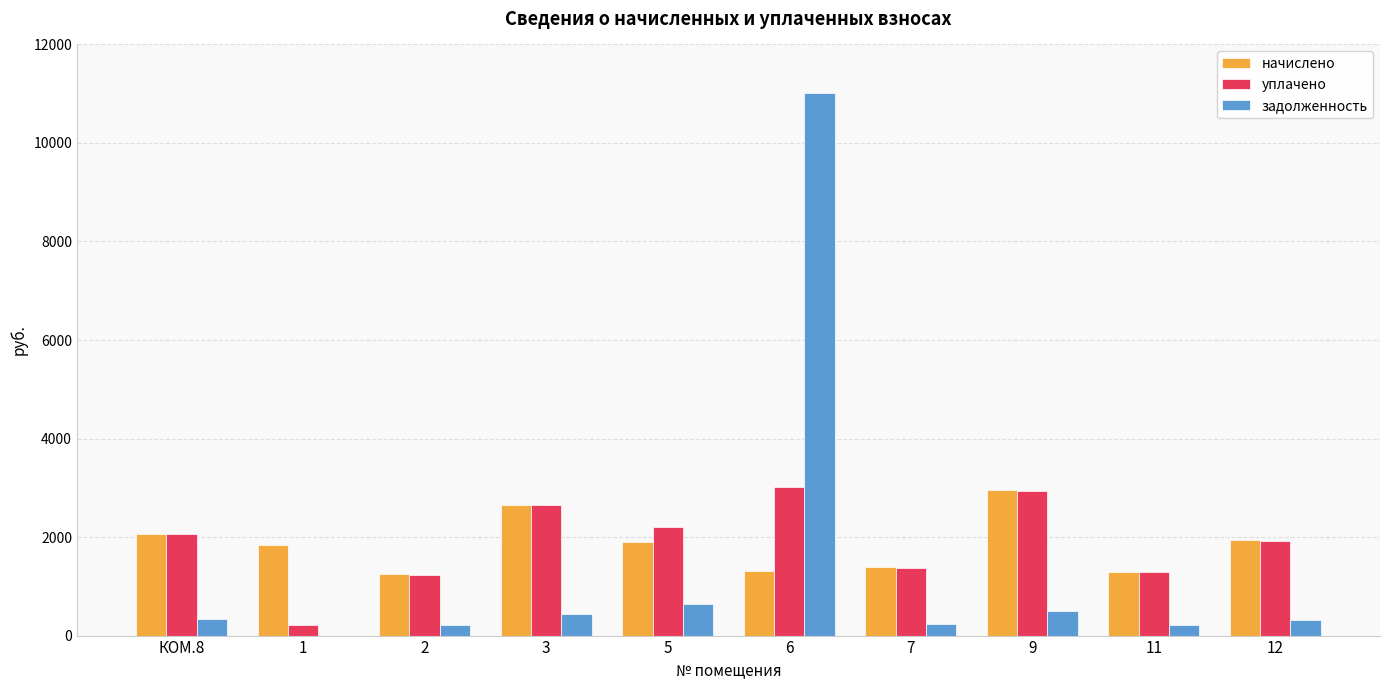

What is the total value across all series at 5?

4748.2